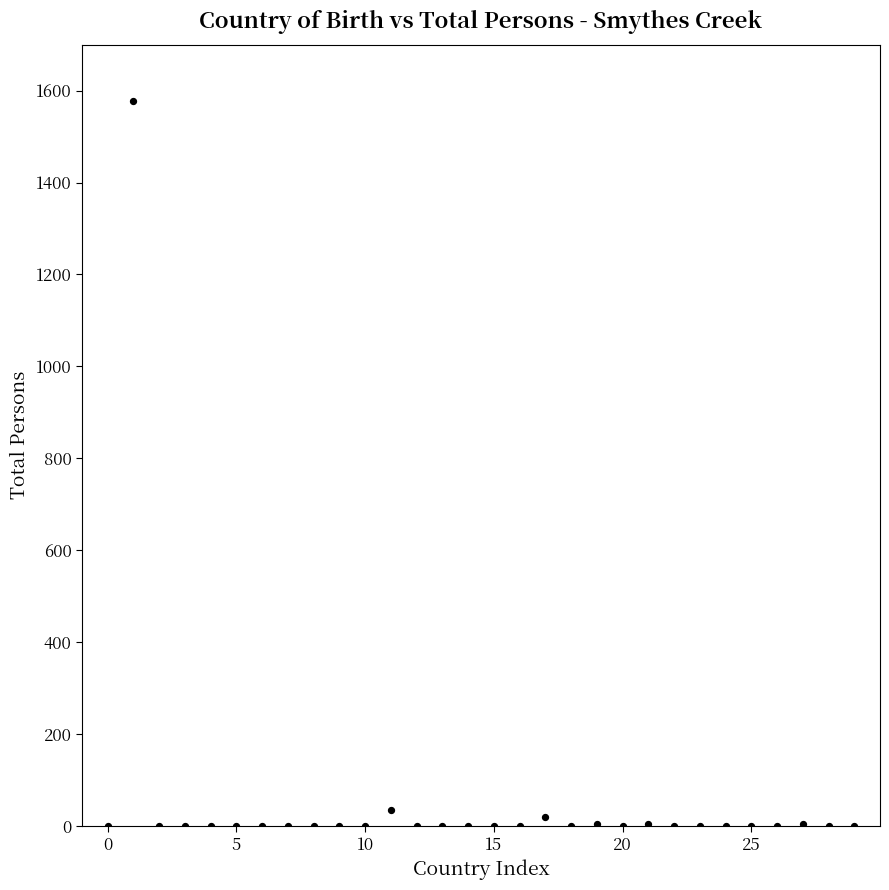

What is the range of Y values (max minus min)?

1577